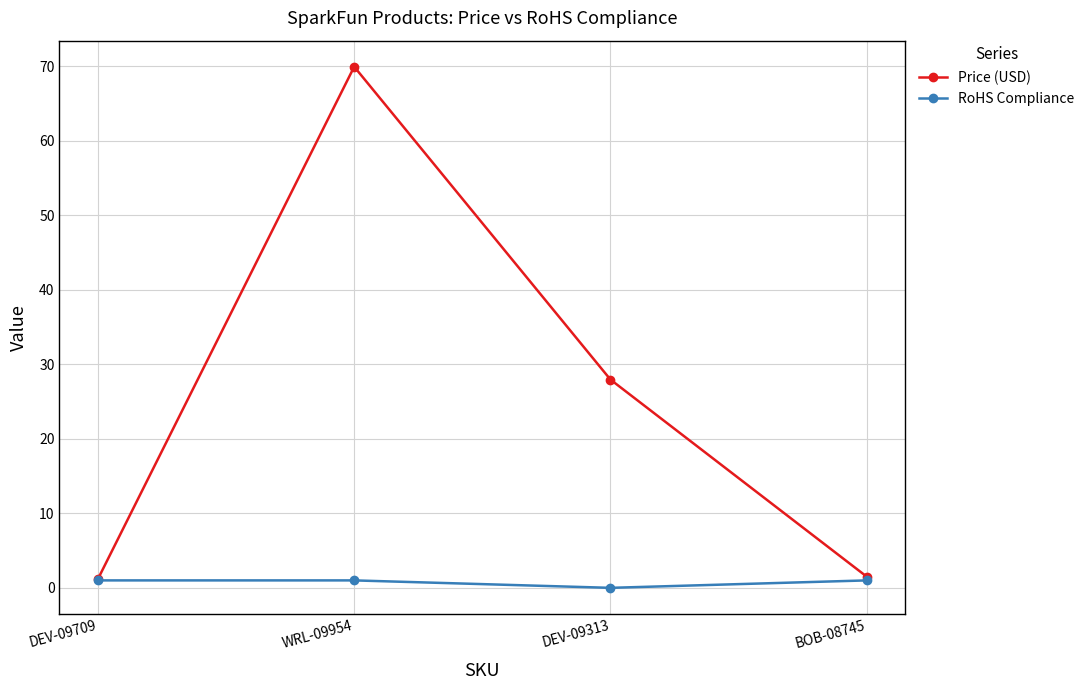

True or false: Price (USD) has a value of 45.2 at WRL-09954.

False